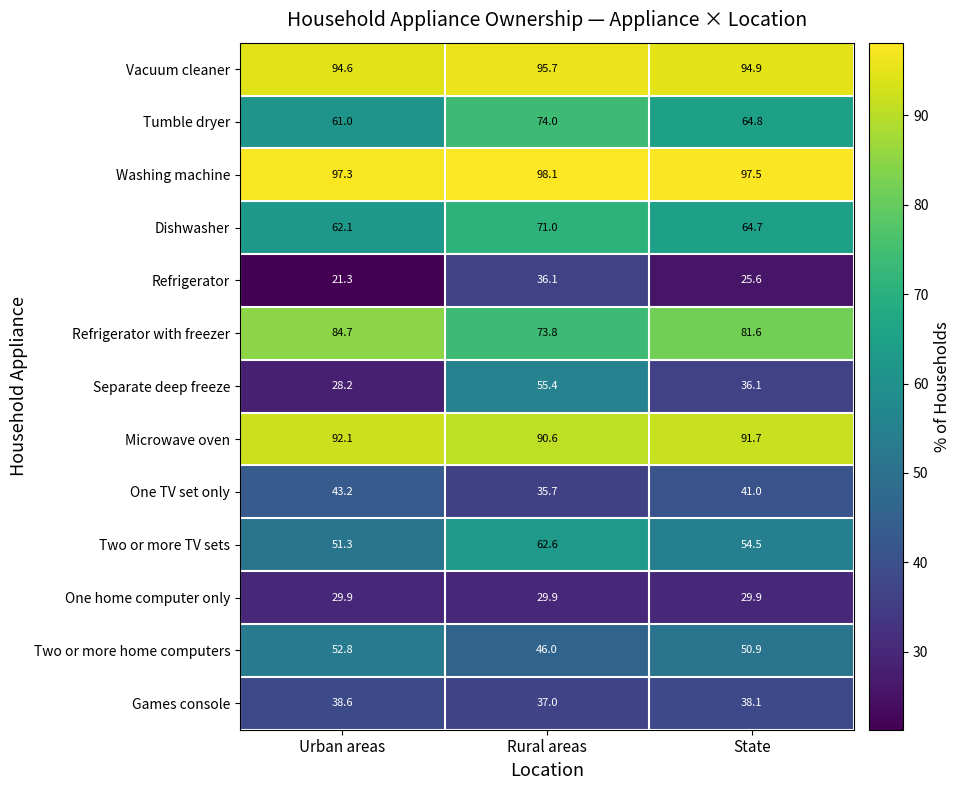

Where does the Two or more home computers series first go above 50?

Urban areas